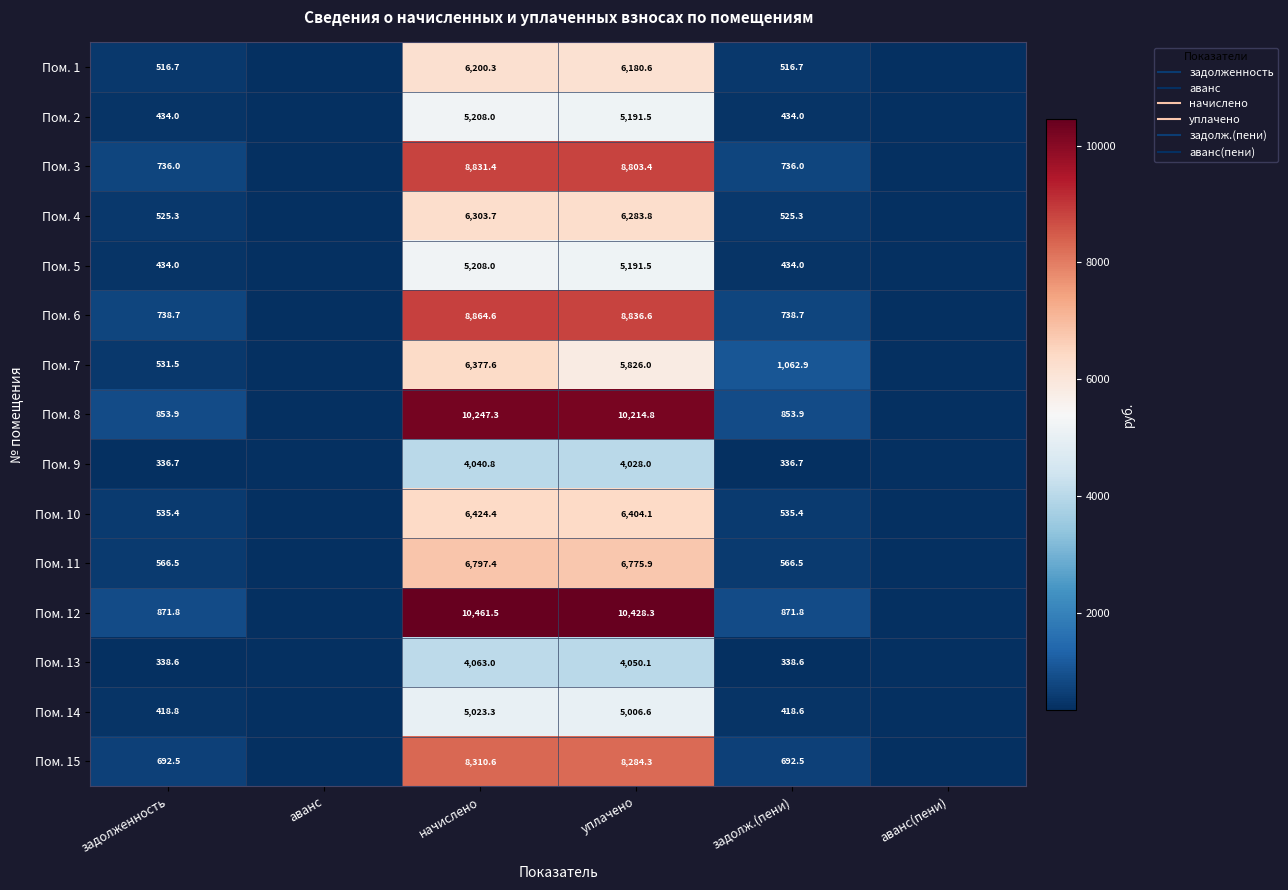

Rank the series by their maximum value, from highest to lowest.

Пом. 12, Пом. 8, Пом. 6, Пом. 3, Пом. 15, Пом. 11, Пом. 10, Пом. 7, Пом. 4, Пом. 1, Пом. 2, Пом. 5, Пом. 14, Пом. 13, Пом. 9